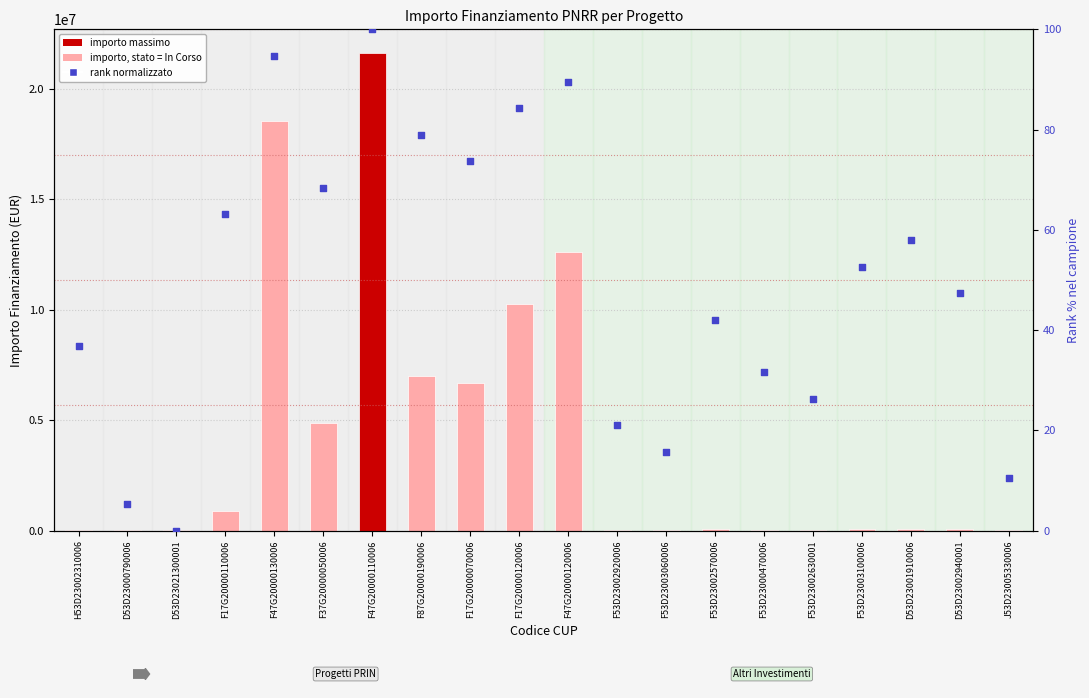

Which series reaches the minimum Y coordinate?

rank (normalizzato %)